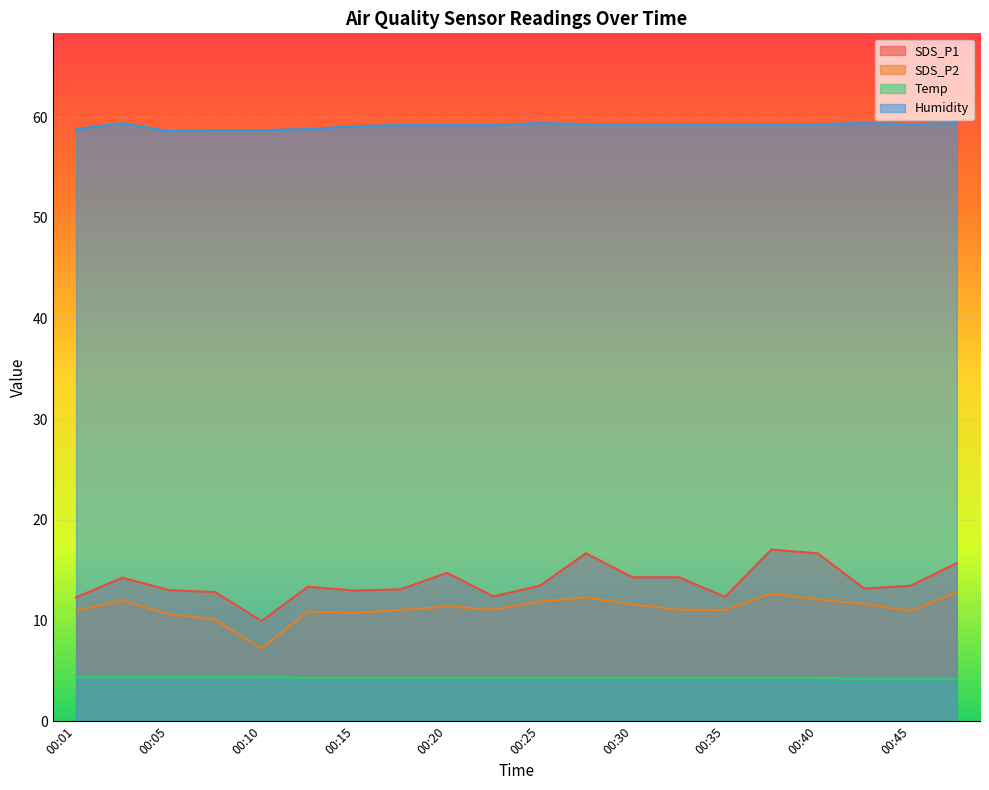

True or false: Humidity and SDS_P1 cross at least once.

False